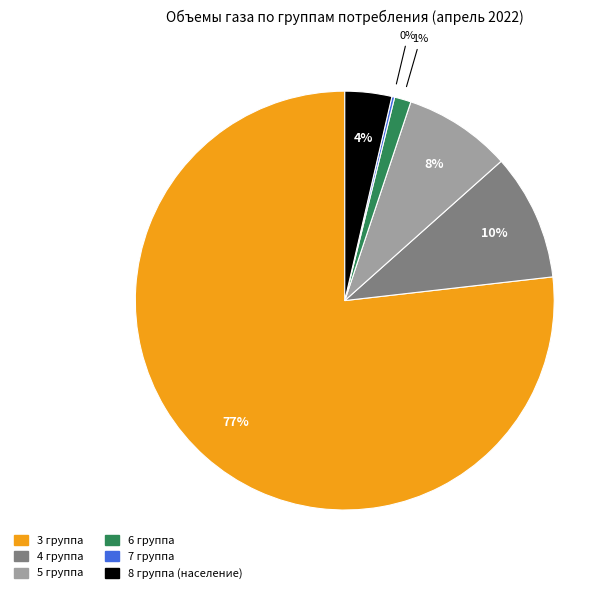

Is the sum of 3 группа and 6 группа greater than half?

Yes